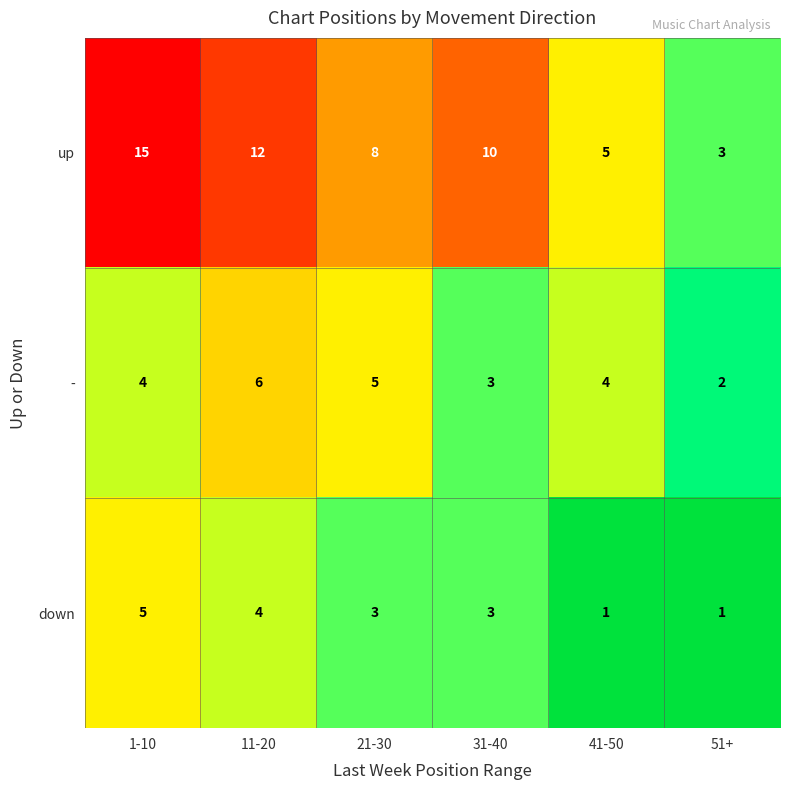

Which category has the highest value across all series?

1-10